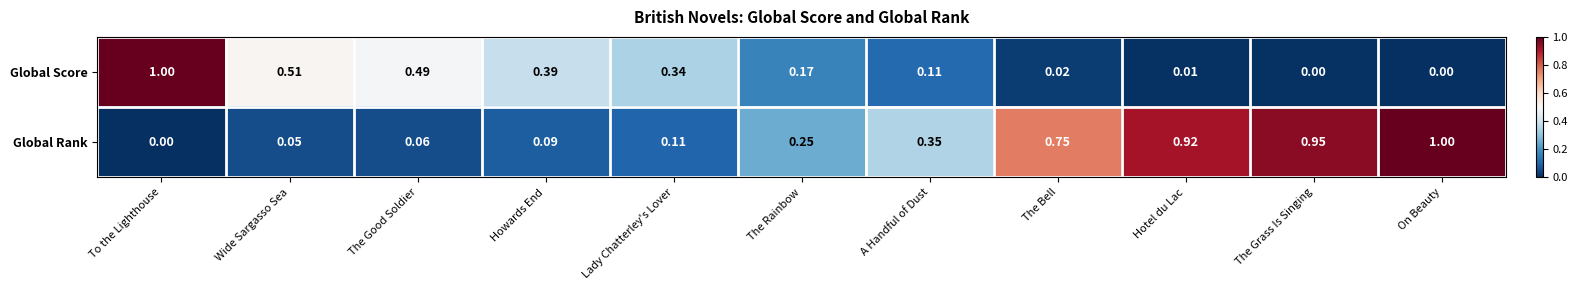

Which series has the largest total across all categories?

Global Rank